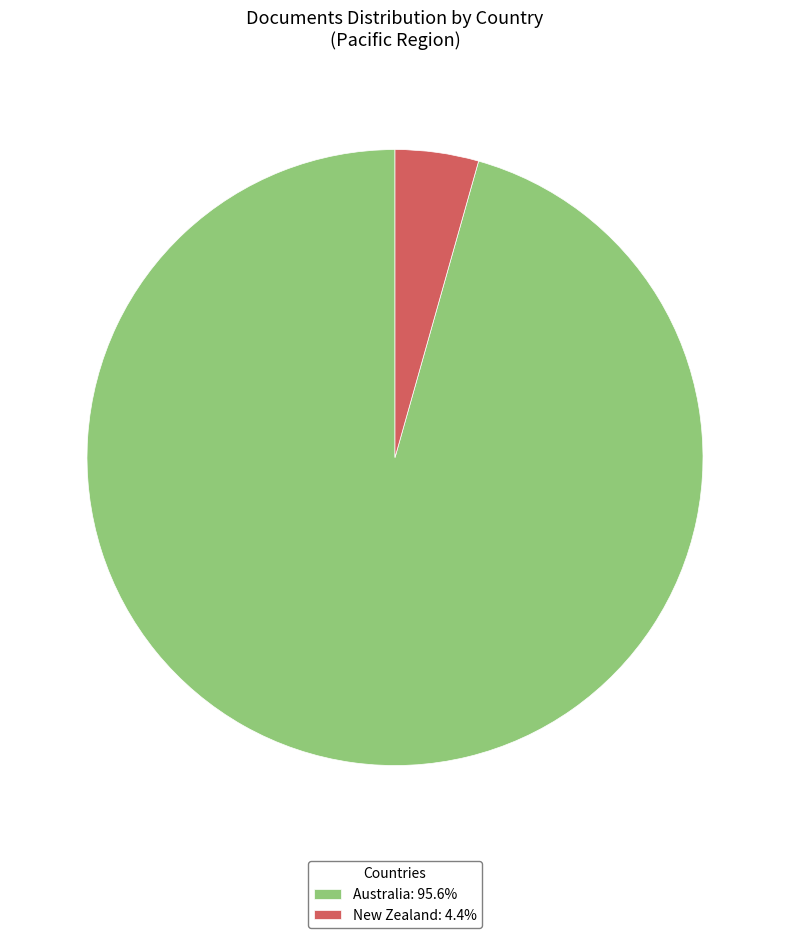

What is the ratio of the value at Australia: 95.6% to the value at New Zealand: 4.4%?

21.9